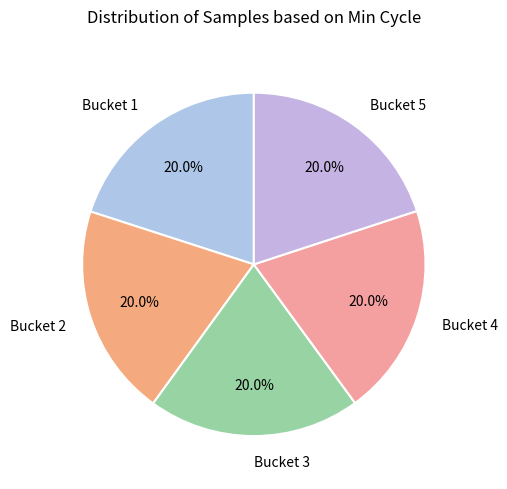

Combined, what portion of the pie is Bucket 4 and Bucket 3?

40.0%